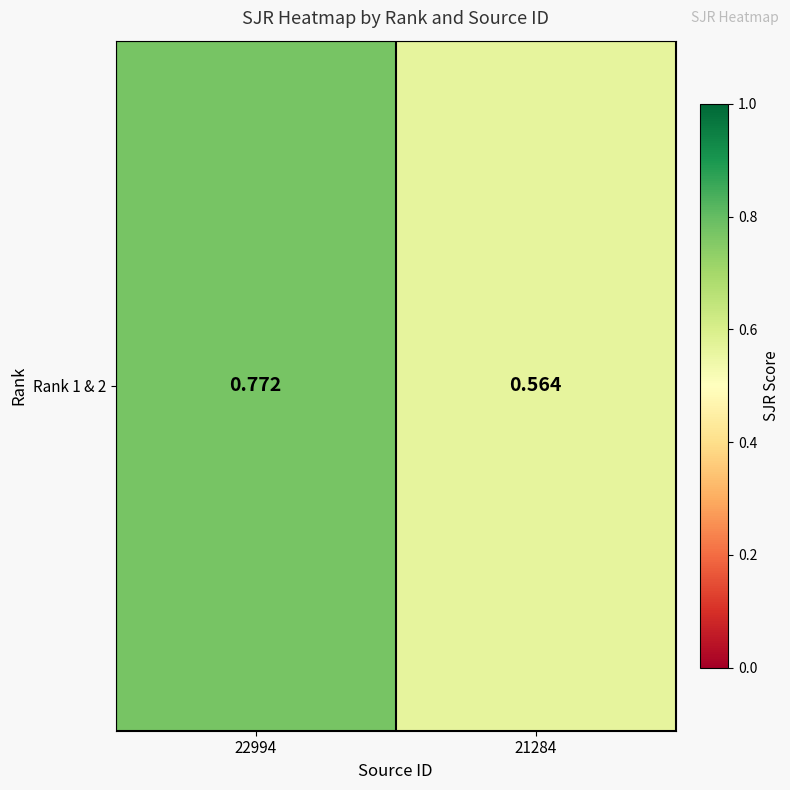

Where is the data nearest to the value 0?

21284